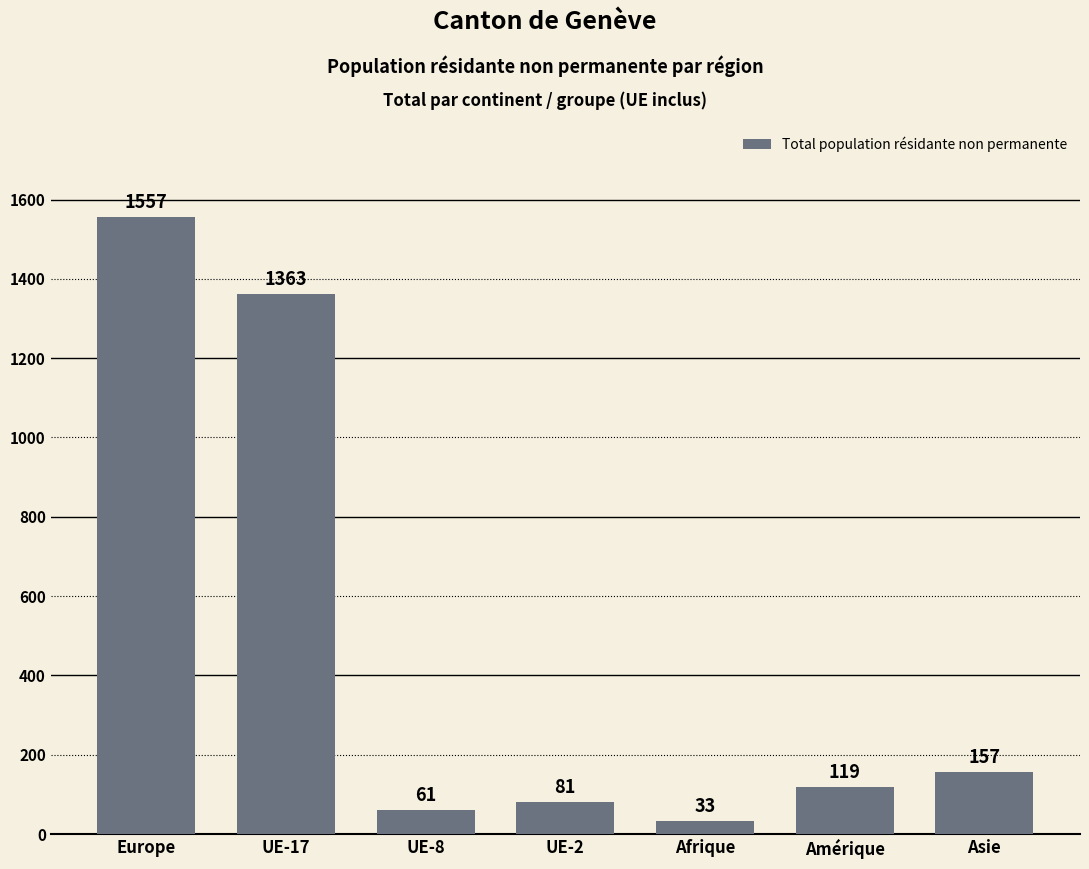

At which label is the value closest to 795?

UE-17